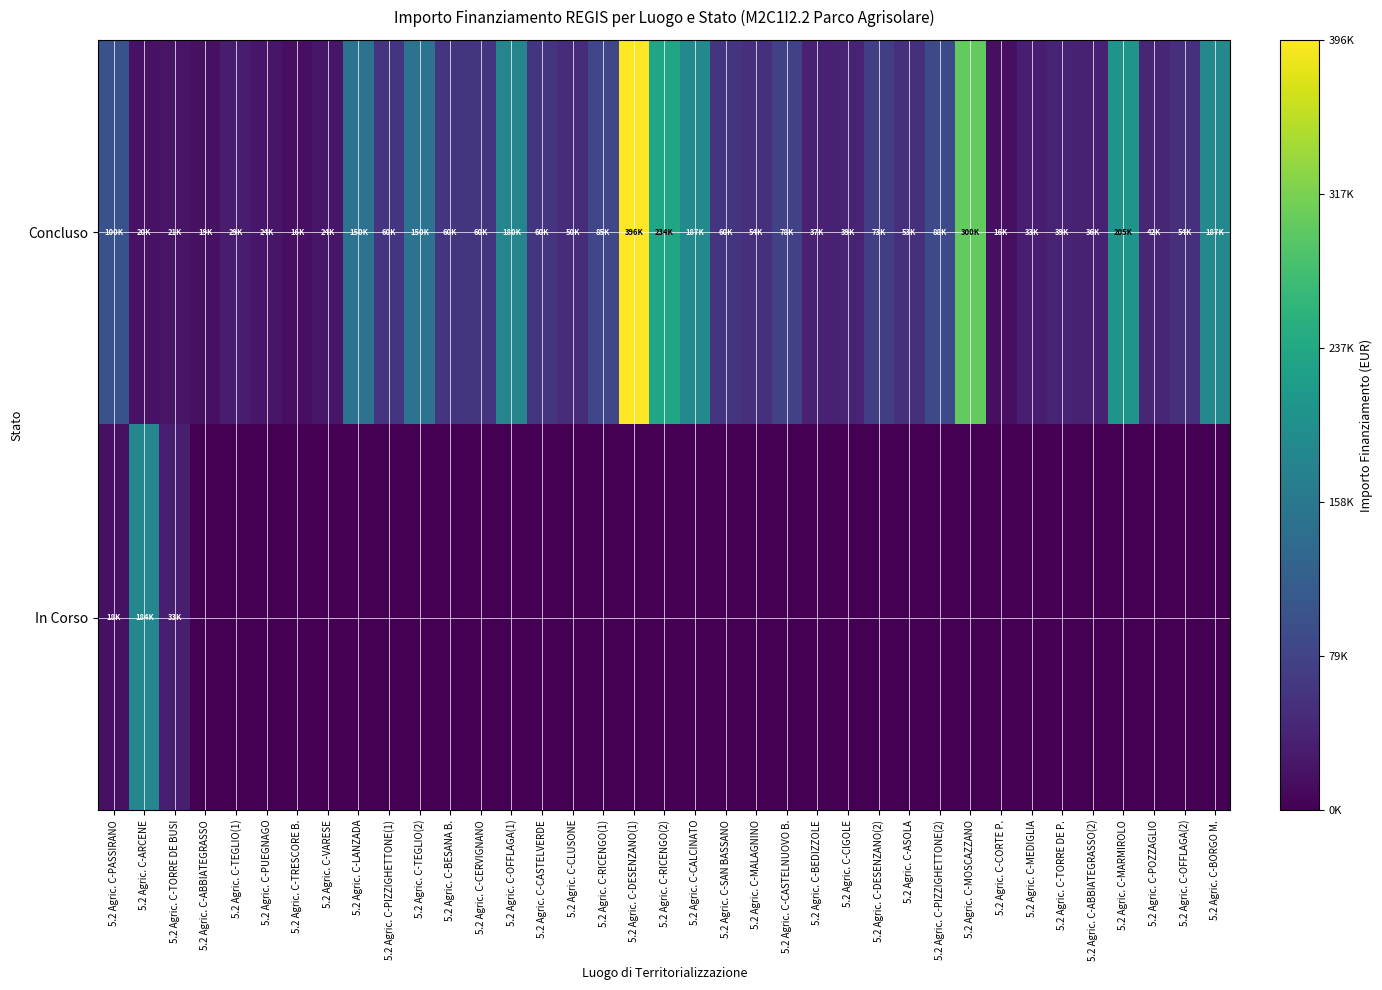

Reading left to right, extract all data points from this chart.

Concluso: 5.2 Agric. C-PASSIRANO=0.3	5.2 Agric. C-ARCENE=0.0	5.2 Agric. C-TORRE DE BUSI=0.1	5.2 Agric. C-ABBIATEGRASSO=0.0	5.2 Agric. C-TEGLIO(1)=0.1	5.2 Agric. C-PUEGNAGO=0.1	5.2 Agric. C-TRESCORE B.=0.0	5.2 Agric. C-VARESE=0.1	5.2 Agric. C-LANZADA=0.4	5.2 Agric. C-PIZZIGHETTONE(1)=0.2	5.2 Agric. C-TEGLIO(2)=0.4	5.2 Agric. C-BESANA B.=0.2	5.2 Agric. C-CERVIGNANO=0.2	5.2 Agric. C-OFFLAGA(1)=0.5	5.2 Agric. C-CASTELVERDE=0.2	5.2 Agric. C-CLUSONE=0.1	5.2 Agric. C-RICENGO(1)=0.2	5.2 Agric. C-DESENZANO(1)=1.0	5.2 Agric. C-RICENGO(2)=0.6	5.2 Agric. C-CALCINATO=0.5	5.2 Agric. C-SAN BASSANO=0.2	5.2 Agric. C-MALAGNINO=0.1	5.2 Agric. C-CASTELNUOVO B.=0.2	5.2 Agric. C-BEDIZZOLE=0.1	5.2 Agric. C-CIGOLE=0.1	5.2 Agric. C-DESENZANO(2)=0.2	5.2 Agric. C-ASOLA=0.1	5.2 Agric. C-PIZZIGHETTONE(2)=0.2	5.2 Agric. C-MOSCAZZANO=0.8	5.2 Agric. C-CORTE P.=0.0	5.2 Agric. C-MEDIGLIA=0.1	5.2 Agric. C-TORRE DE P.=0.1	5.2 Agric. C-ABBIATEGRASSO(2)=0.1	5.2 Agric. C-MARMIROLO=0.5	5.2 Agric. C-POZZAGLIO=0.1	5.2 Agric. C-OFFLAGA(2)=0.1	5.2 Agric. C-BORGO M.=0.5
In Corso: 5.2 Agric. C-PASSIRANO=0.0	5.2 Agric. C-ARCENE=0.5	5.2 Agric. C-TORRE DE BUSI=0.1	5.2 Agric. C-ABBIATEGRASSO=0.0	5.2 Agric. C-TEGLIO(1)=0.0	5.2 Agric. C-PUEGNAGO=0.0	5.2 Agric. C-TRESCORE B.=0.0	5.2 Agric. C-VARESE=0.0	5.2 Agric. C-LANZADA=0.0	5.2 Agric. C-PIZZIGHETTONE(1)=0.0	5.2 Agric. C-TEGLIO(2)=0.0	5.2 Agric. C-BESANA B.=0.0	5.2 Agric. C-CERVIGNANO=0.0	5.2 Agric. C-OFFLAGA(1)=0.0	5.2 Agric. C-CASTELVERDE=0.0	5.2 Agric. C-CLUSONE=0.0	5.2 Agric. C-RICENGO(1)=0.0	5.2 Agric. C-DESENZANO(1)=0.0	5.2 Agric. C-RICENGO(2)=0.0	5.2 Agric. C-CALCINATO=0.0	5.2 Agric. C-SAN BASSANO=0.0	5.2 Agric. C-MALAGNINO=0.0	5.2 Agric. C-CASTELNUOVO B.=0.0	5.2 Agric. C-BEDIZZOLE=0.0	5.2 Agric. C-CIGOLE=0.0	5.2 Agric. C-DESENZANO(2)=0.0	5.2 Agric. C-ASOLA=0.0	5.2 Agric. C-PIZZIGHETTONE(2)=0.0	5.2 Agric. C-MOSCAZZANO=0.0	5.2 Agric. C-CORTE P.=0.0	5.2 Agric. C-MEDIGLIA=0.0	5.2 Agric. C-TORRE DE P.=0.0	5.2 Agric. C-ABBIATEGRASSO(2)=0.0	5.2 Agric. C-MARMIROLO=0.0	5.2 Agric. C-POZZAGLIO=0.0	5.2 Agric. C-OFFLAGA(2)=0.0	5.2 Agric. C-BORGO M.=0.0